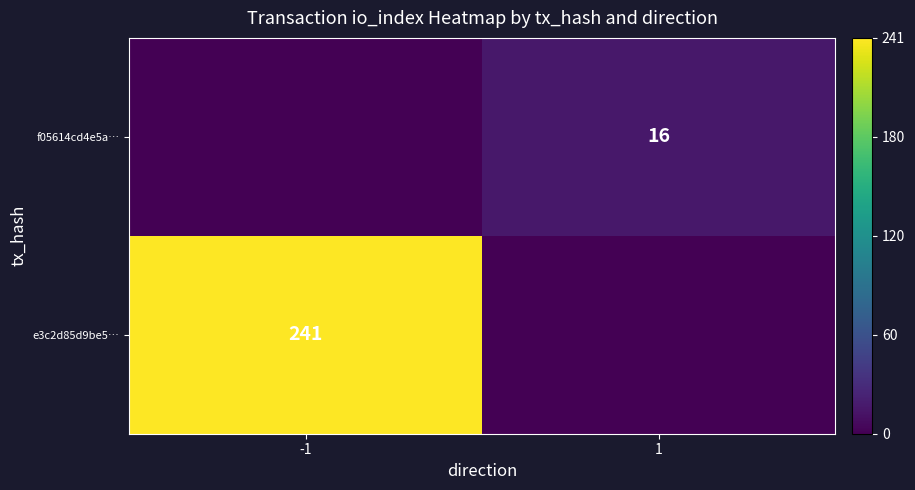

The f05614cd4e5a… series shows 22 at 1. True or false?

False